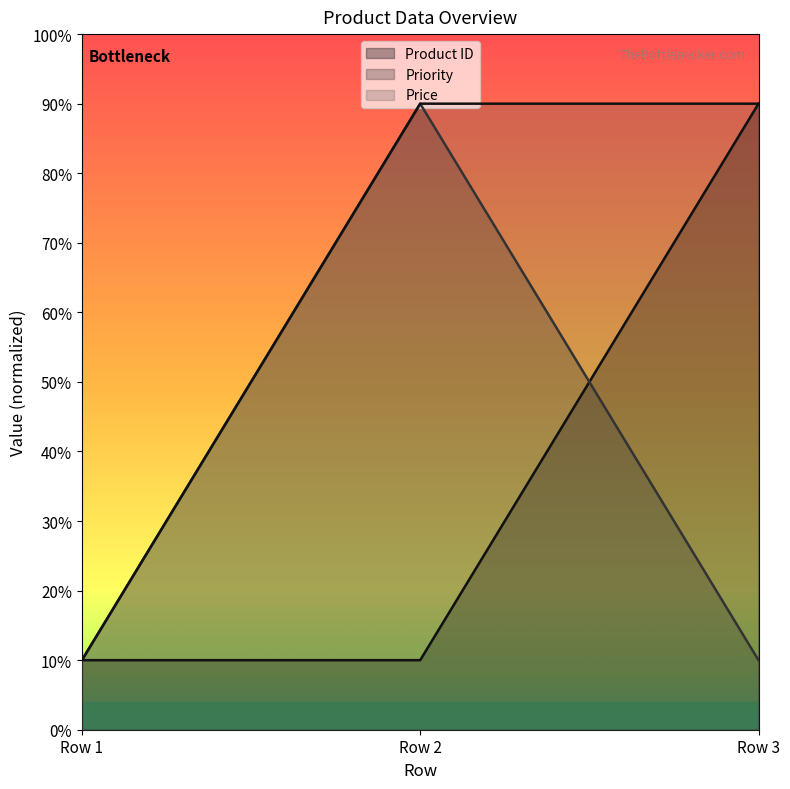

What is the value of the Priority point at the 3rd from the left?

10